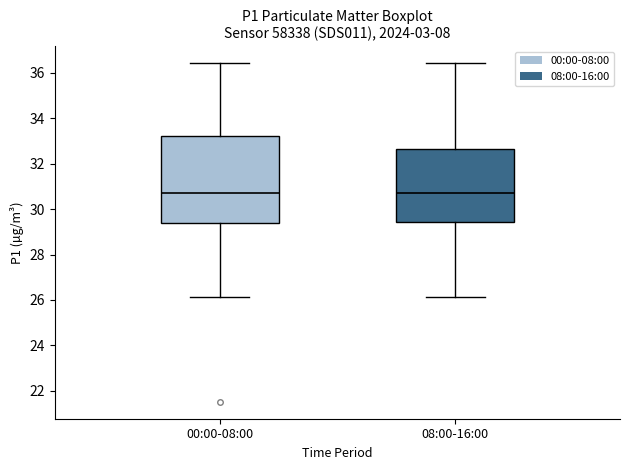

Reading left to right, read every box against the y-axis: the position of its median line, the range the box covers, and the ends of its whiskers. The values are not printed on the chart, so give them approximately, as read against the axis.

00:00-08:00: median 30.8, box 29.4 to 33.2, whiskers 26.2 to 36.4
08:00-16:00: median 30.8, box 29.4 to 32.6, whiskers 26.2 to 36.4